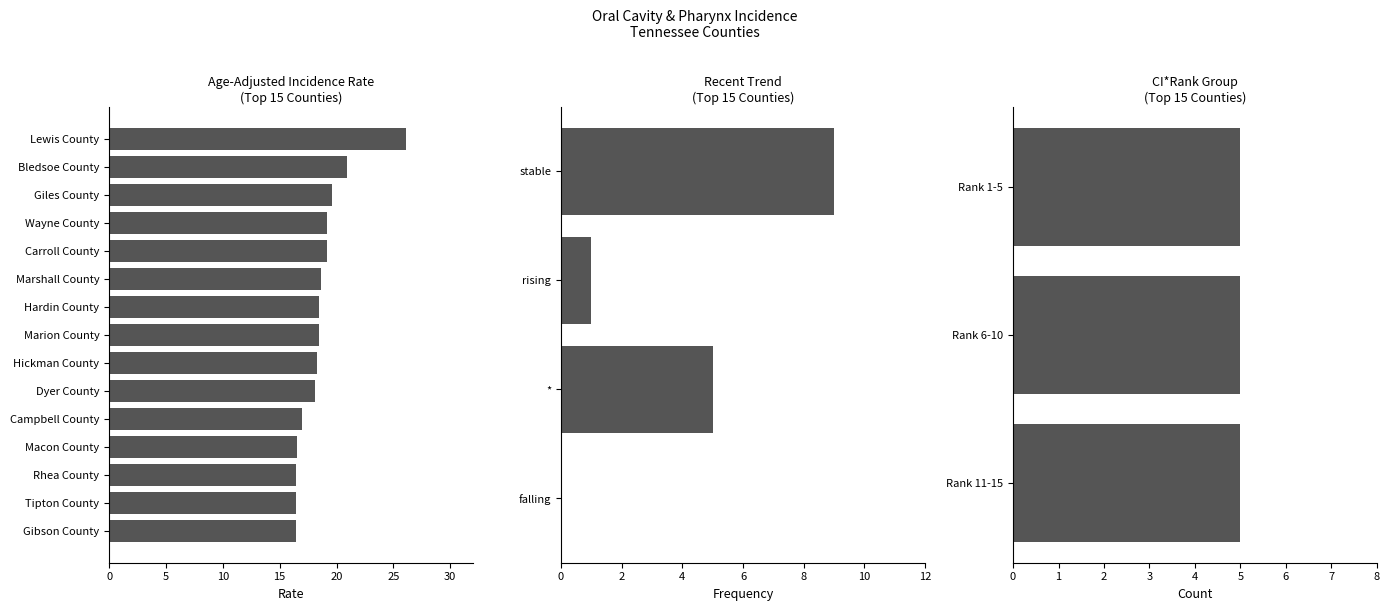

Is it true that the value at Carroll County is 19.2?

True